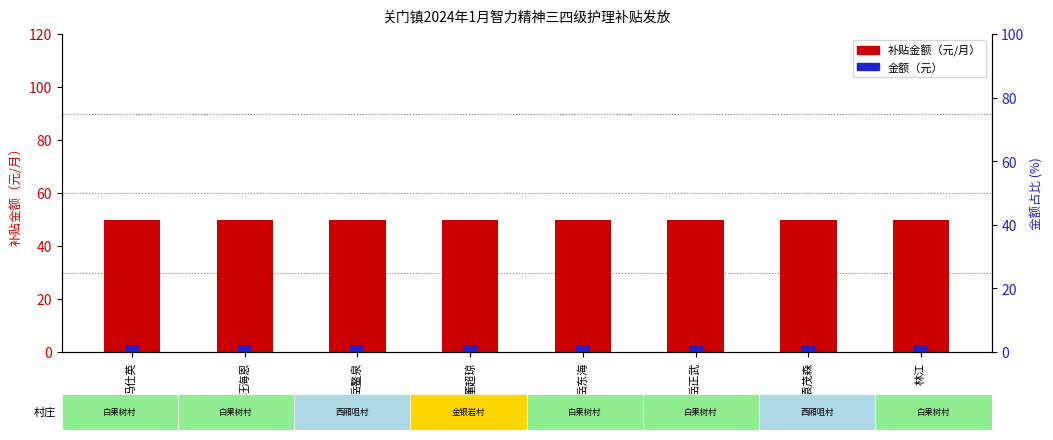

What is the greatest value displayed?

50.0